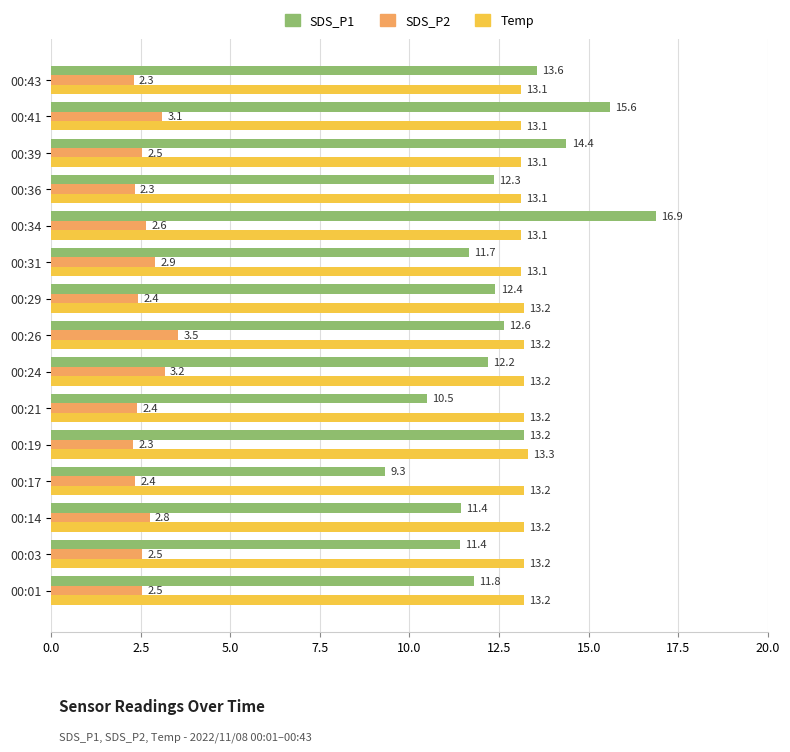

What is the approximate value of SDS_P1 at 00:39?

14.4